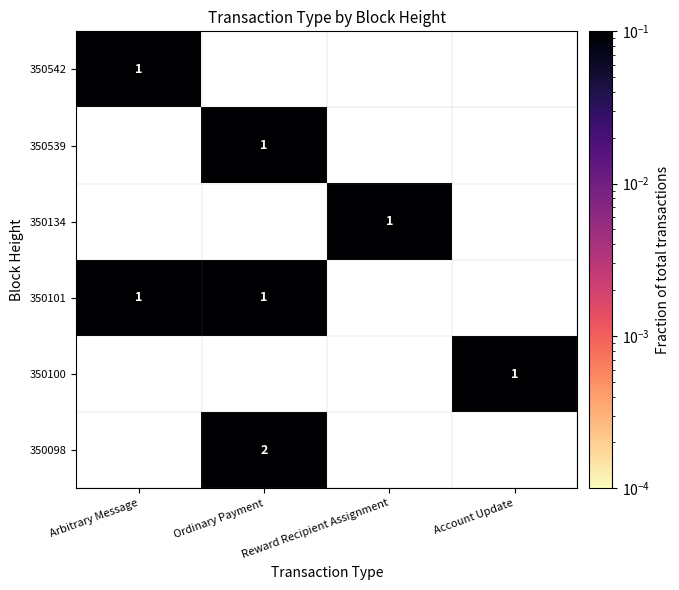

How many values in 350539 are above zero?

1